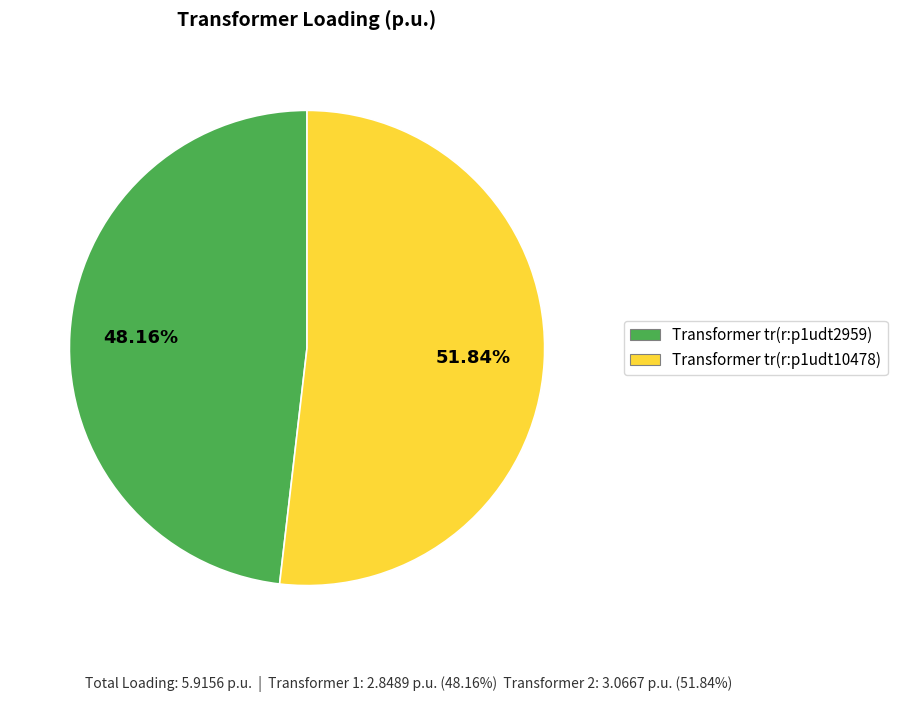

Is the sum of Transformer tr(r:p1udt10478) and Transformer tr(r:p1udt2959) greater than half?

Yes